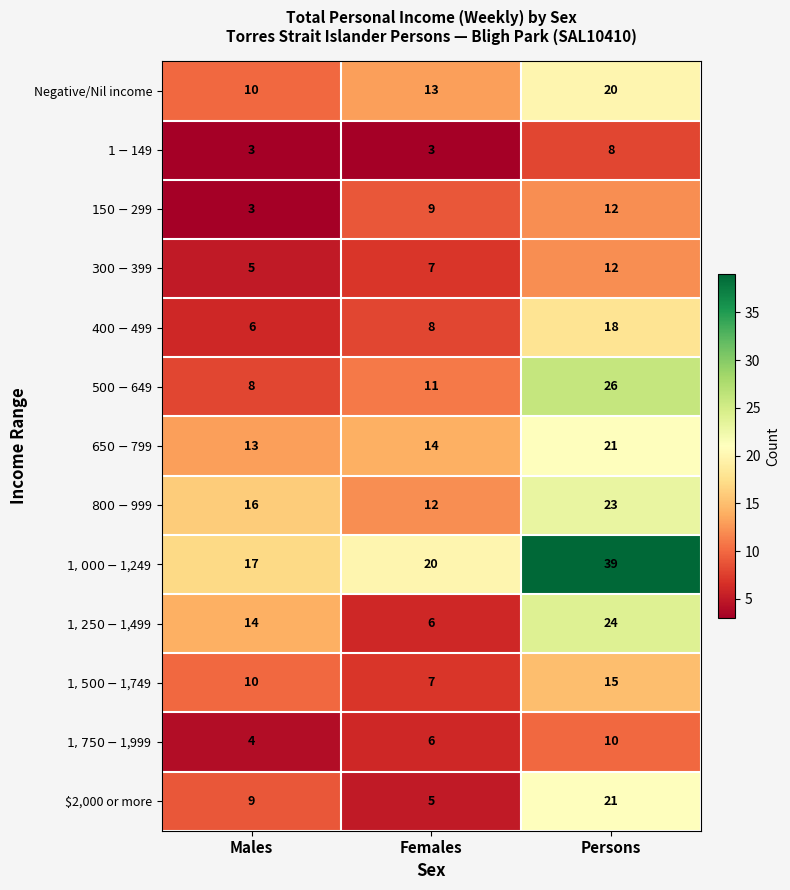

Which label corresponds to the largest value in the chart?

Persons